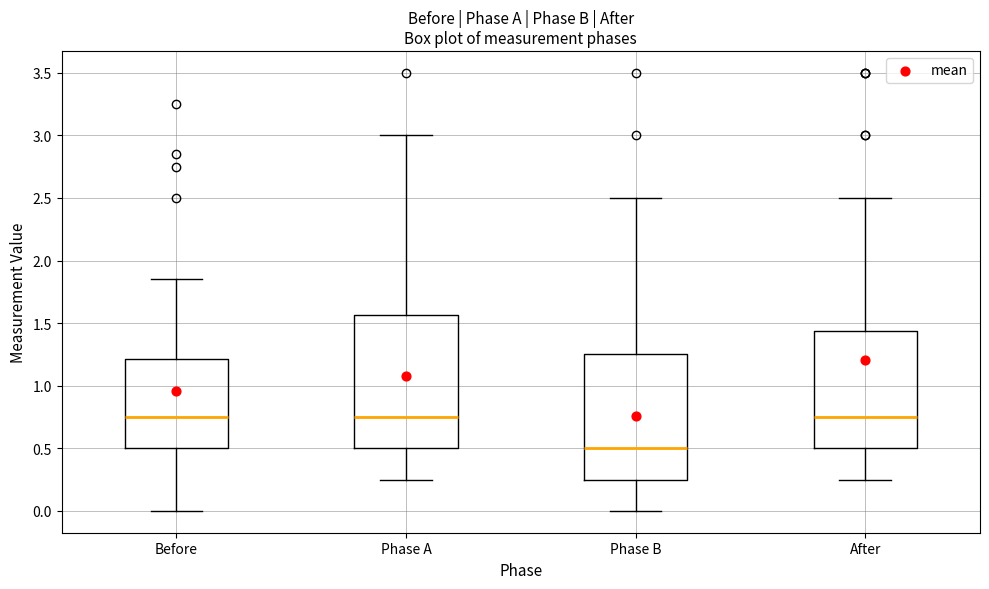

Reading left to right, transcribe this box plot: for each box, give where its median line is, the range the box spans, and where its two whiskers end, as read against the y-axis. The values are not printed on the chart, so give them approximately, as read against the axis.

Before: median 0.75, box 0.50 to 1.20, whiskers 0.00 to 1.85
Phase A: median 0.75, box 0.50 to 1.55, whiskers 0.25 to 3.00
Phase B: median 0.50, box 0.25 to 1.25, whiskers 0.00 to 2.50
After: median 0.75, box 0.50 to 1.45, whiskers 0.25 to 2.50